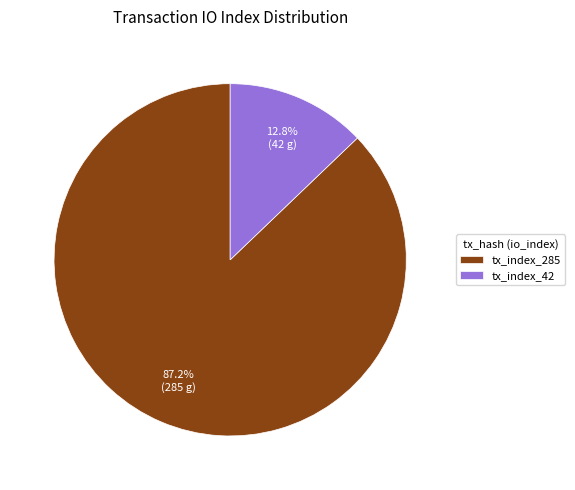

Rank the categories by value from highest to lowest.

tx_index_285, tx_index_42